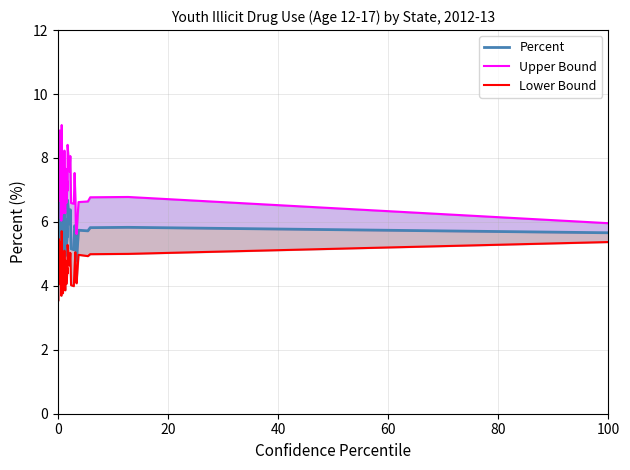

What is the minimum value shown in the chart?

3.5